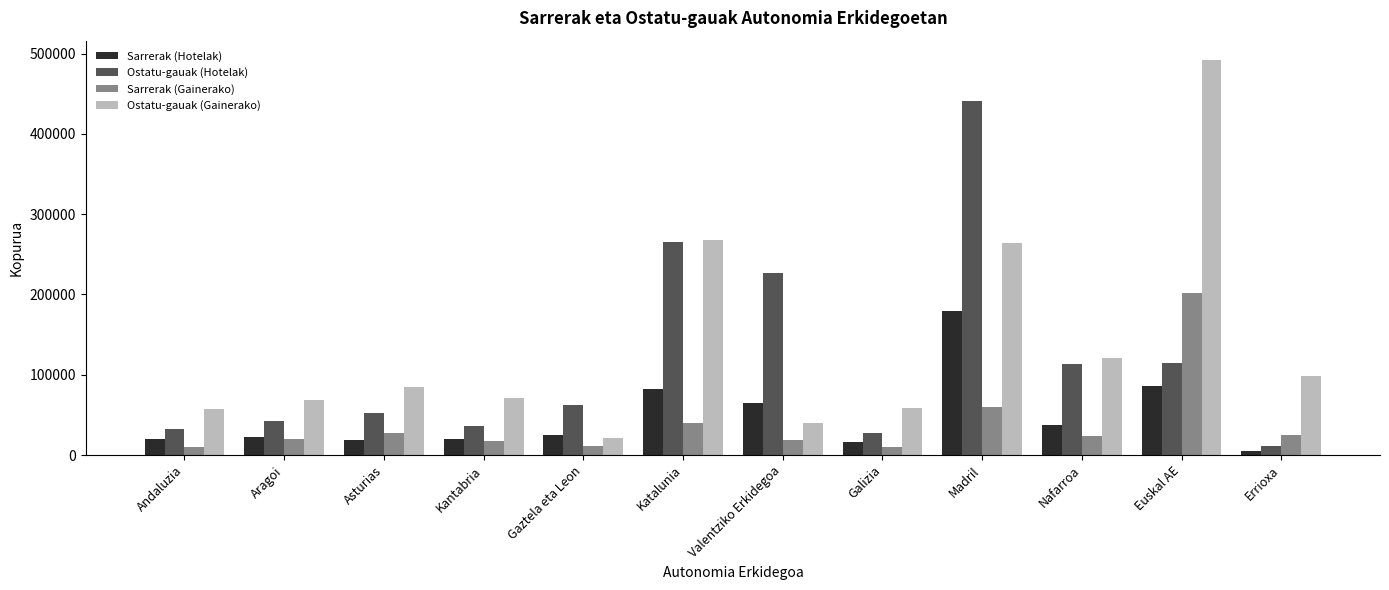

Which series has the widest spread of values?

Ostatu-gauak (Gainerako)